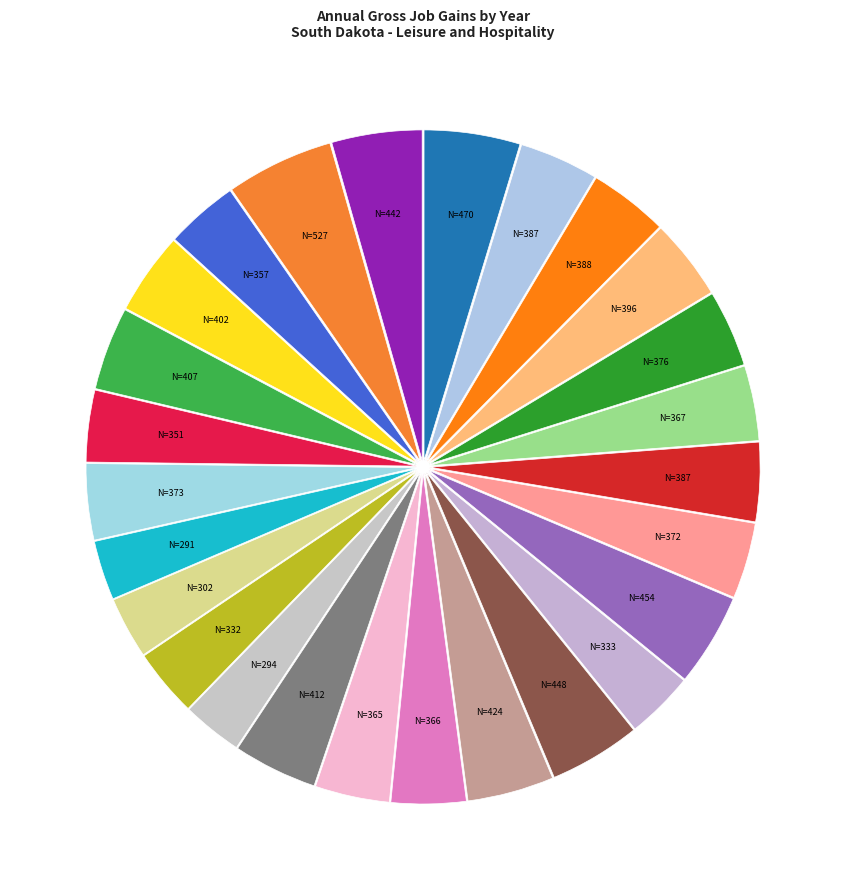

Rank the categories by value from lowest to highest.

2013, 2009, 2011, 2010, 2003, 2016, 2021, 2007, 2006, 1999, 2001, 2015, 1998, 1995, 2000, 1996, 1997, 2019, 2018, 2008, 2005, 2023, 2004, 2002, 1994, 2022